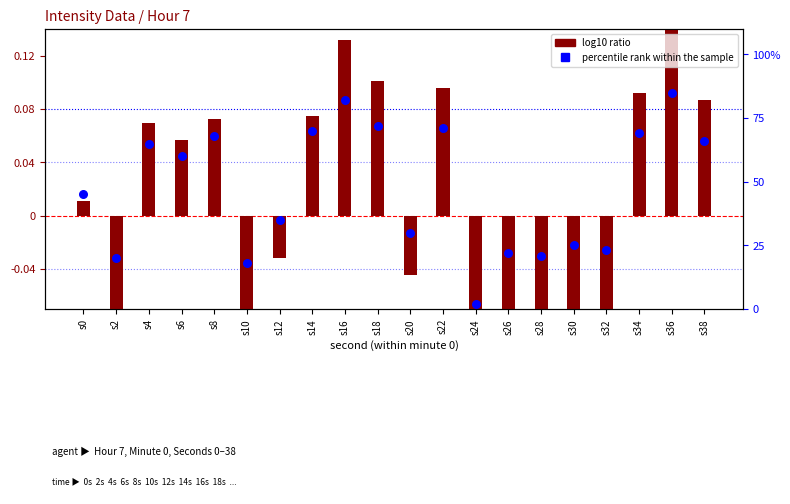

At which category is the sum across all series the highest?

s36